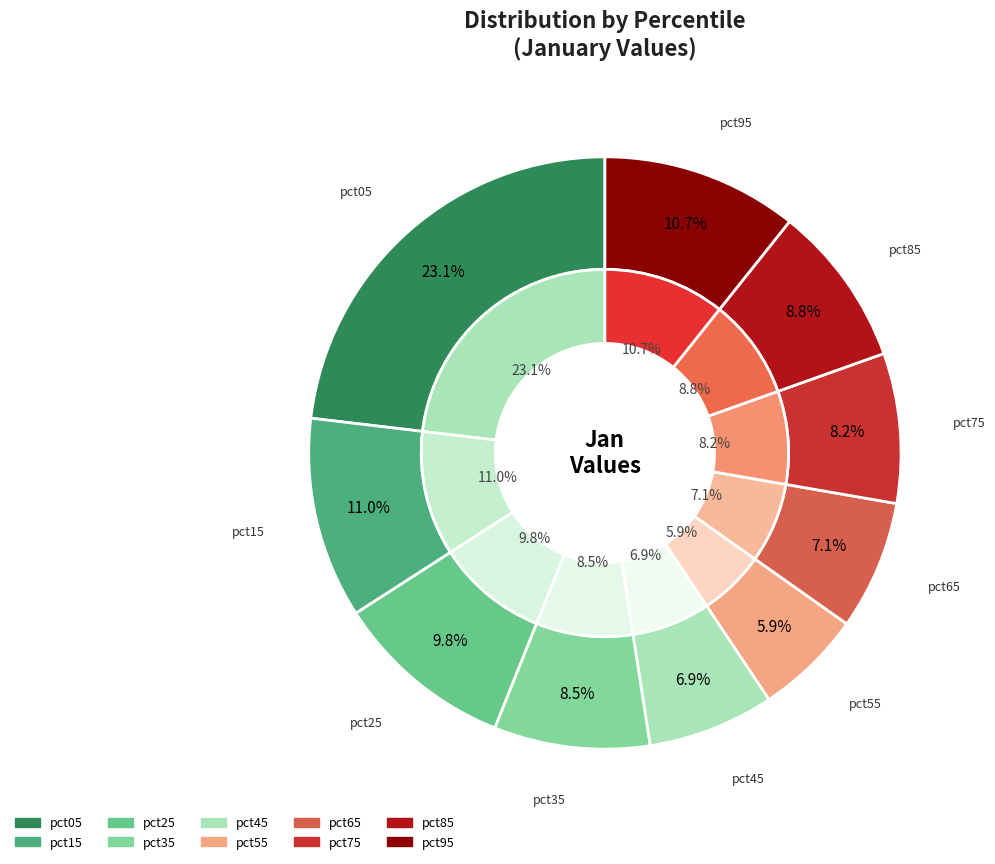

Count the number of slices in the pie.

10